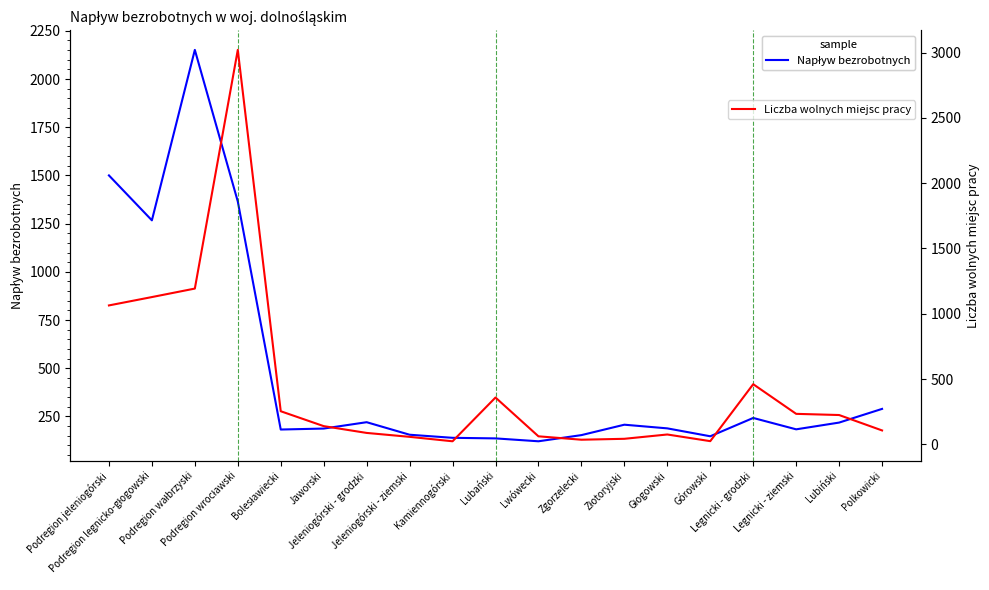

At which label does Liczba wolnych miejsc pracy reach its peak?

Podregion wrocławski